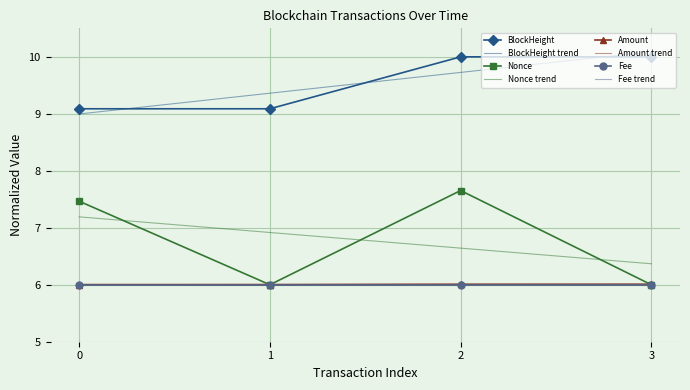

What is the minimum value for Nonce trend?

6.4